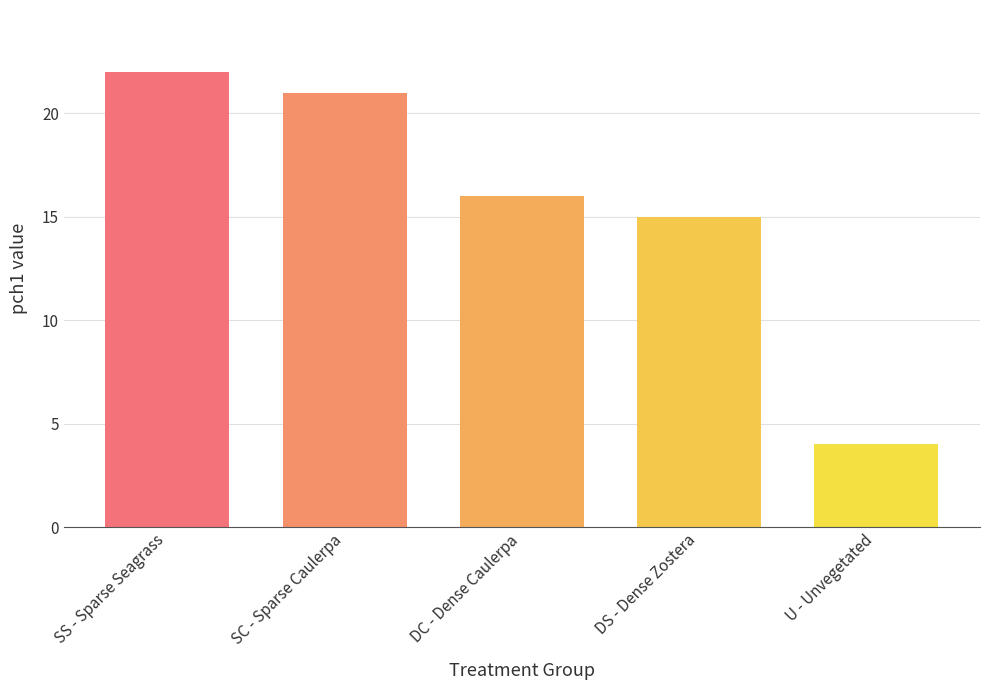

What position from the right is SC - Sparse Caulerpa?

4